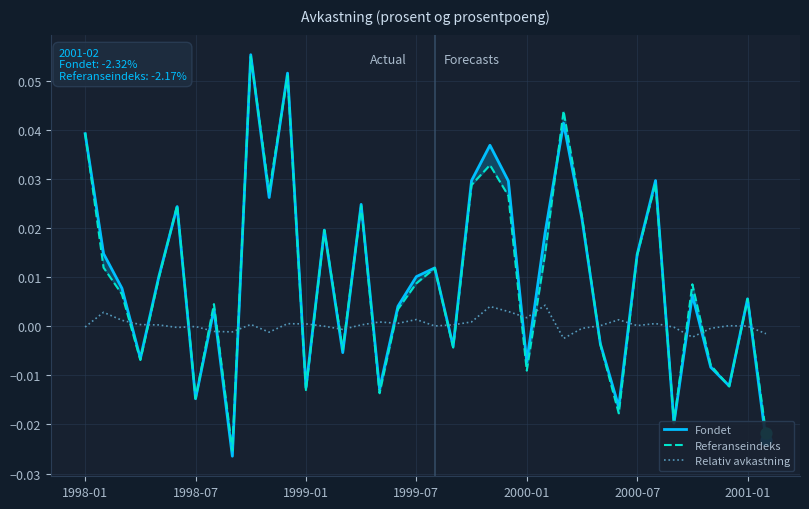

Is the value of Fondet at 31 greater than the value of Relativ avkastning at 14?

Yes